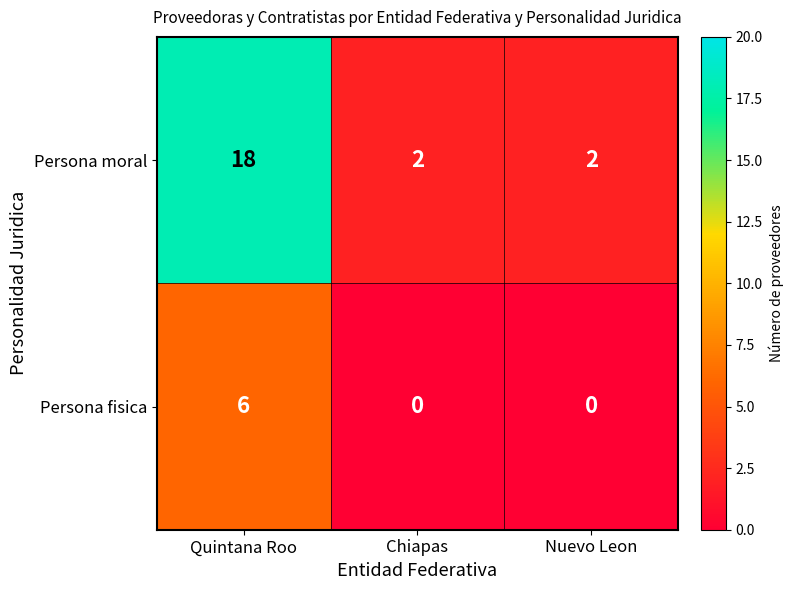

True or false: Persona moral has a value of 2 at Chiapas.

True